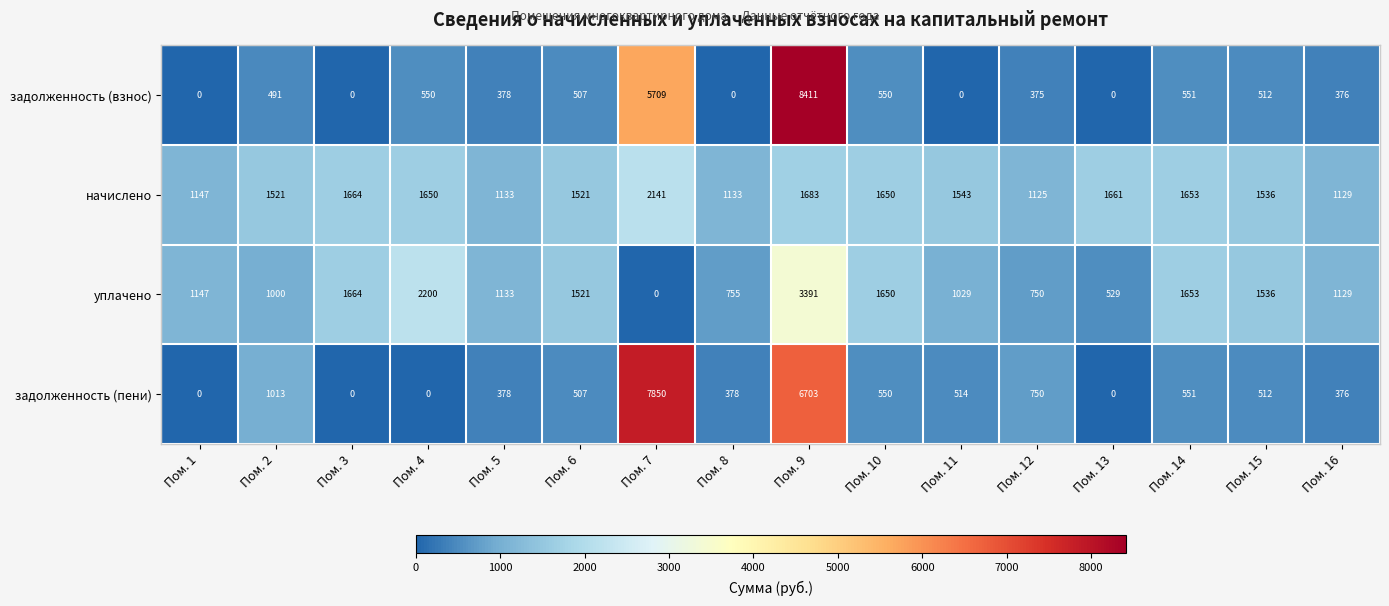

Between Пом. 4 and Пом. 7, which series saw the biggest shift?

задолженность (пени)